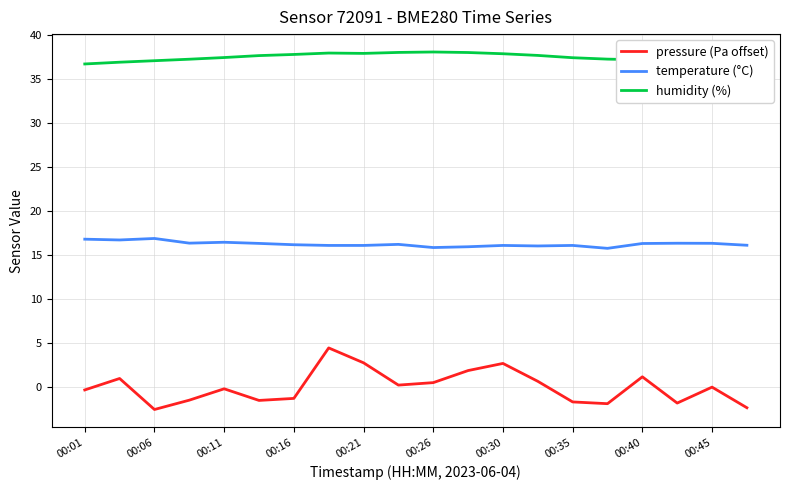

Which series has the largest total across all categories?

humidity (%)